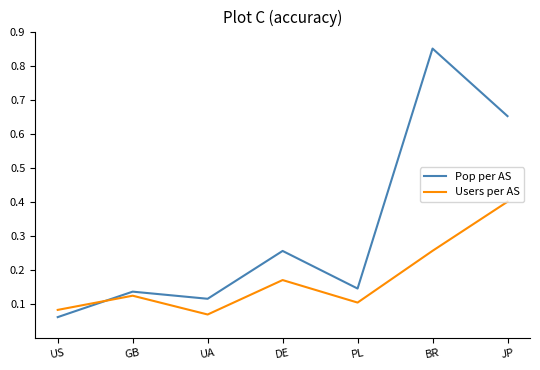

Where do Users per AS and Pop per AS first cross each other?

US and GB